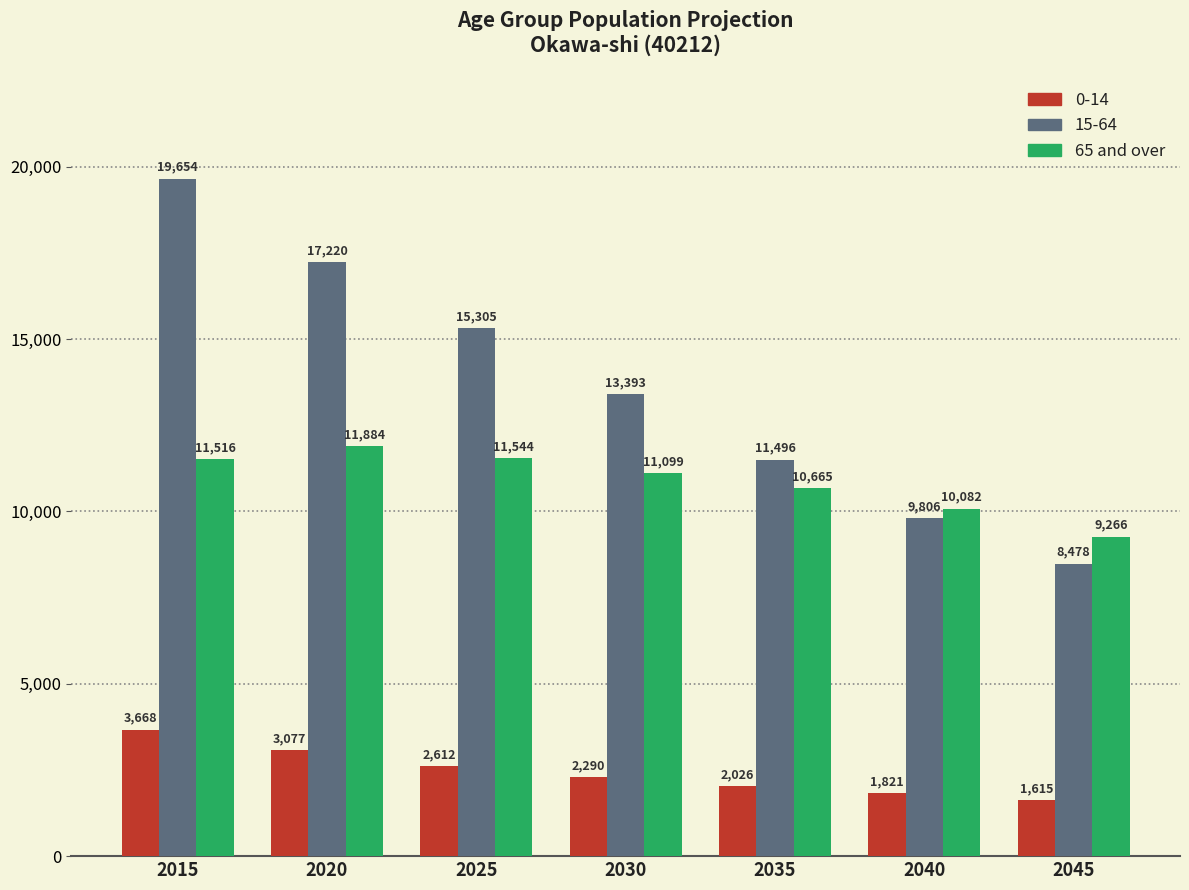

Reading left to right, list all the values displayed in this chart.

0-14: 2015=3668	2020=3077	2025=2612	2030=2290	2035=2026	2040=1821	2045=1615
15-64: 2015=19654	2020=17220	2025=15305	2030=13393	2035=11496	2040=9806	2045=8478
65 and over: 2015=11516	2020=11884	2025=11544	2030=11099	2035=10665	2040=10082	2045=9266